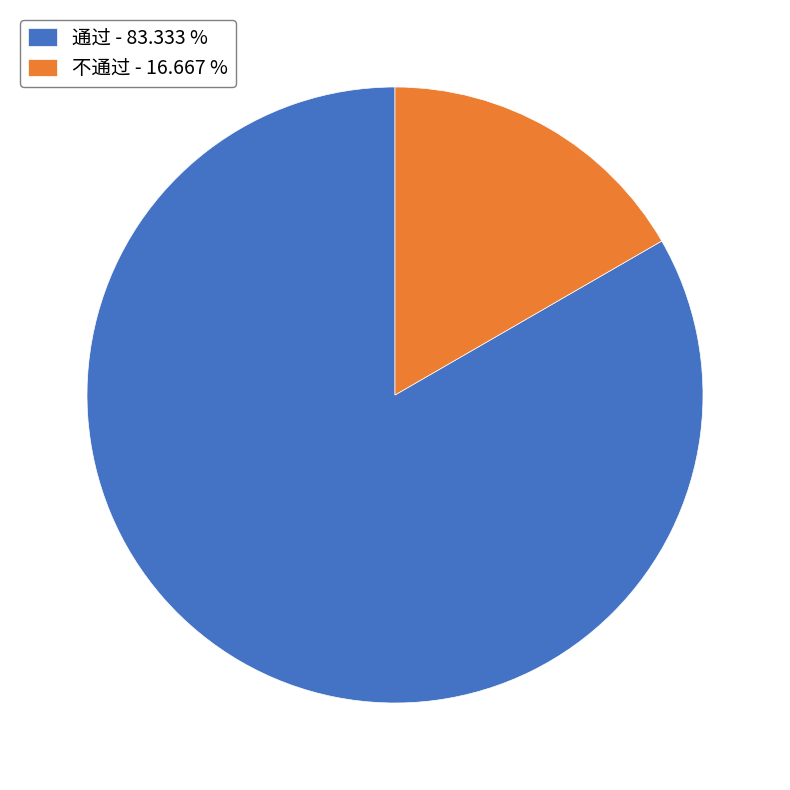

Do 通过 - 83.333 % and 不通过 - 16.667 % together represent more than half of the pie?

Yes